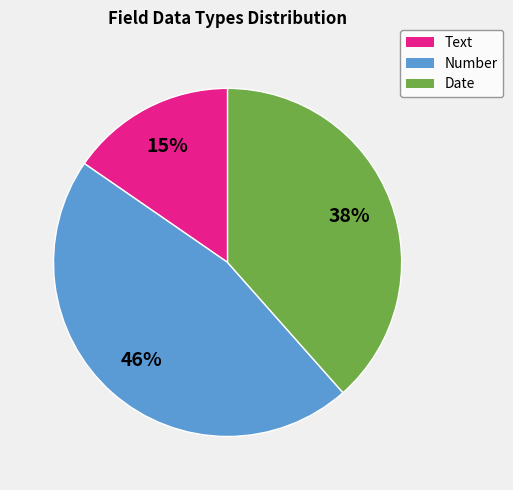

To the nearest percent, what is the difference between the Number and Text slice percentages?

31%